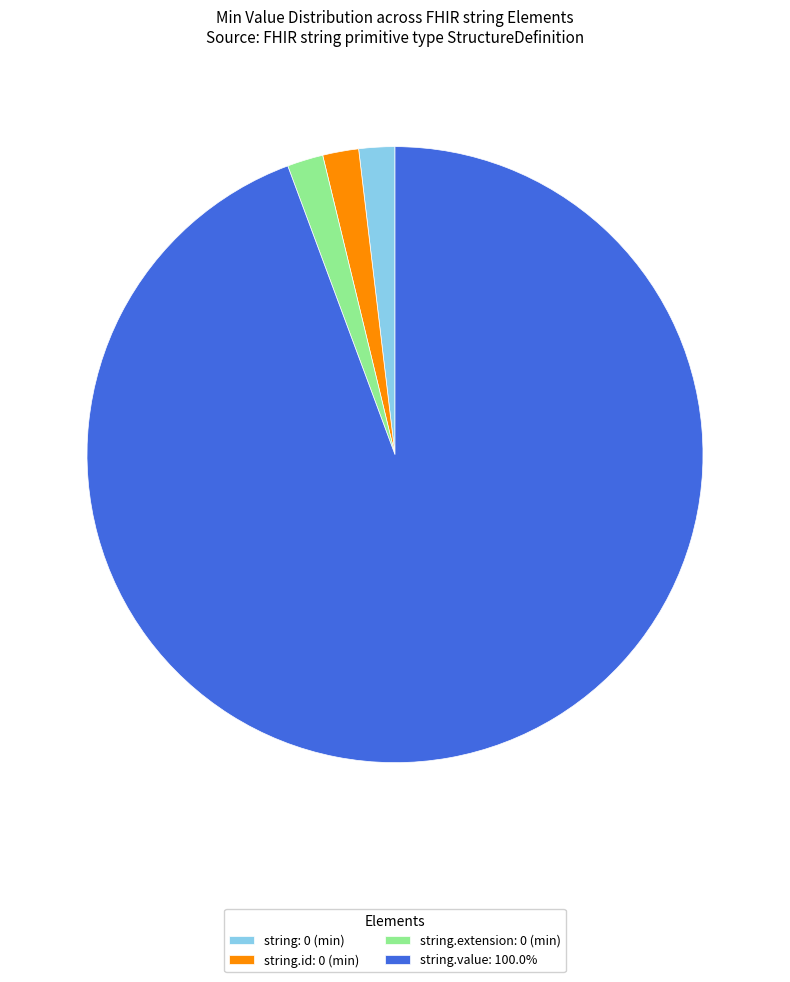

How many segments does this pie chart have?

4